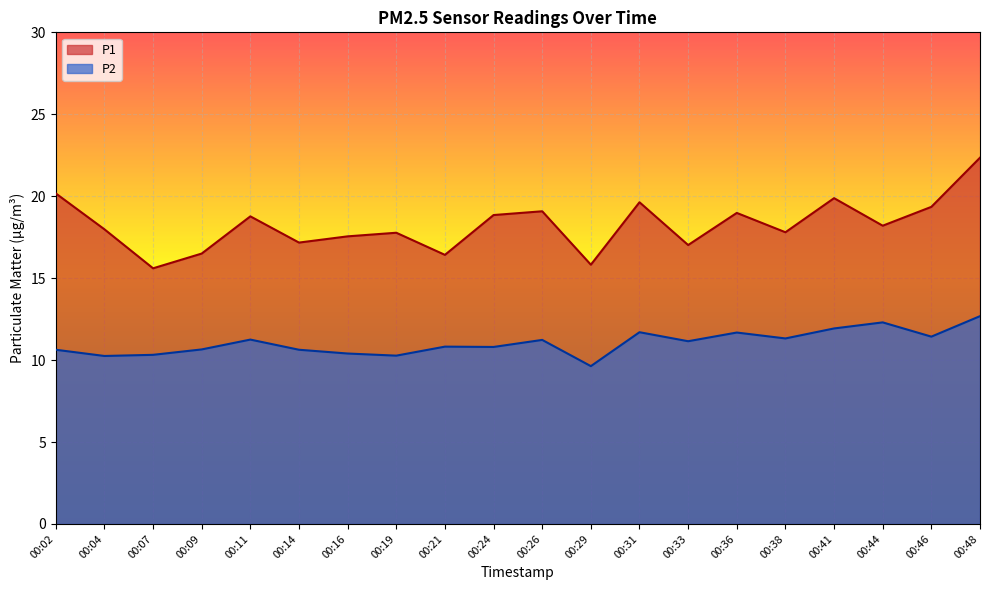

In P2, how many points are higher than both neighbors (excluding endpoints)?

6